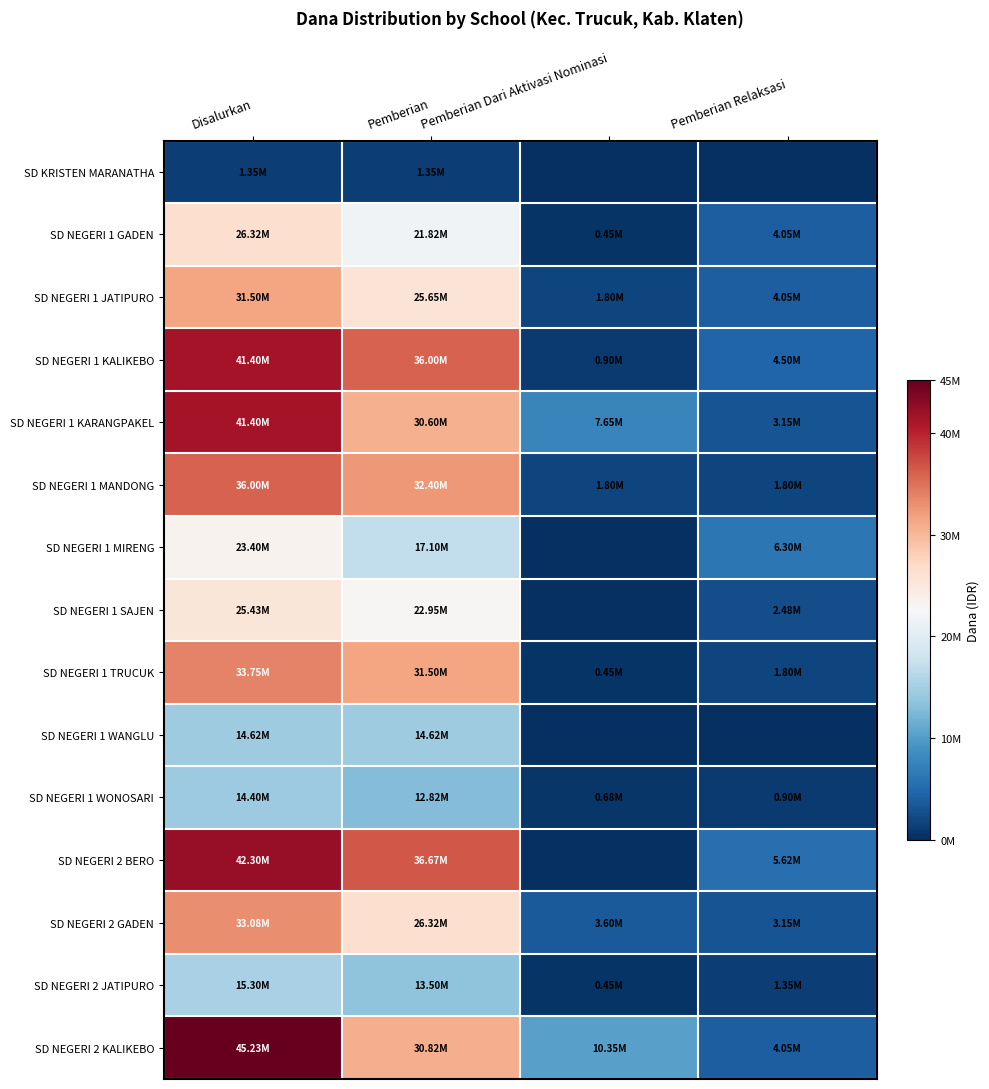

Reading right to left, what are all the values shown in this chart?

SD KRISTEN MARANATHA: Pemberian Relaksasi=0	Pemberian Dari Aktivasi Nominasi=0	Pemberian=1350000	Disalurkan=1350000
SD NEGERI 1 GADEN: Pemberian Relaksasi=4050000	Pemberian Dari Aktivasi Nominasi=450000	Pemberian=21825000	Disalurkan=26325000
SD NEGERI 1 JATIPURO: Pemberian Relaksasi=4050000	Pemberian Dari Aktivasi Nominasi=1800000	Pemberian=25650000	Disalurkan=31500000
SD NEGERI 1 KALIKEBO: Pemberian Relaksasi=4500000	Pemberian Dari Aktivasi Nominasi=900000	Pemberian=36000000	Disalurkan=41400000
SD NEGERI 1 KARANGPAKEL: Pemberian Relaksasi=3150000	Pemberian Dari Aktivasi Nominasi=7650000	Pemberian=30600000	Disalurkan=41400000
SD NEGERI 1 MANDONG: Pemberian Relaksasi=1800000	Pemberian Dari Aktivasi Nominasi=1800000	Pemberian=32400000	Disalurkan=36000000
SD NEGERI 1 MIRENG: Pemberian Relaksasi=6300000	Pemberian Dari Aktivasi Nominasi=0	Pemberian=17100000	Disalurkan=23400000
SD NEGERI 1 SAJEN: Pemberian Relaksasi=2475000	Pemberian Dari Aktivasi Nominasi=0	Pemberian=22950000	Disalurkan=25425000
SD NEGERI 1 TRUCUK: Pemberian Relaksasi=1800000	Pemberian Dari Aktivasi Nominasi=450000	Pemberian=31500000	Disalurkan=33750000
SD NEGERI 1 WANGLU: Pemberian Relaksasi=0	Pemberian Dari Aktivasi Nominasi=0	Pemberian=14625000	Disalurkan=14625000
SD NEGERI 1 WONOSARI: Pemberian Relaksasi=900000	Pemberian Dari Aktivasi Nominasi=675000	Pemberian=12825000	Disalurkan=14400000
SD NEGERI 2 BERO: Pemberian Relaksasi=5625000	Pemberian Dari Aktivasi Nominasi=0	Pemberian=36675000	Disalurkan=42300000
SD NEGERI 2 GADEN: Pemberian Relaksasi=3150000	Pemberian Dari Aktivasi Nominasi=3600000	Pemberian=26325000	Disalurkan=33075000
SD NEGERI 2 JATIPURO: Pemberian Relaksasi=1350000	Pemberian Dari Aktivasi Nominasi=450000	Pemberian=13500000	Disalurkan=15300000
SD NEGERI 2 KALIKEBO: Pemberian Relaksasi=4050000	Pemberian Dari Aktivasi Nominasi=10350000	Pemberian=30825000	Disalurkan=45225000